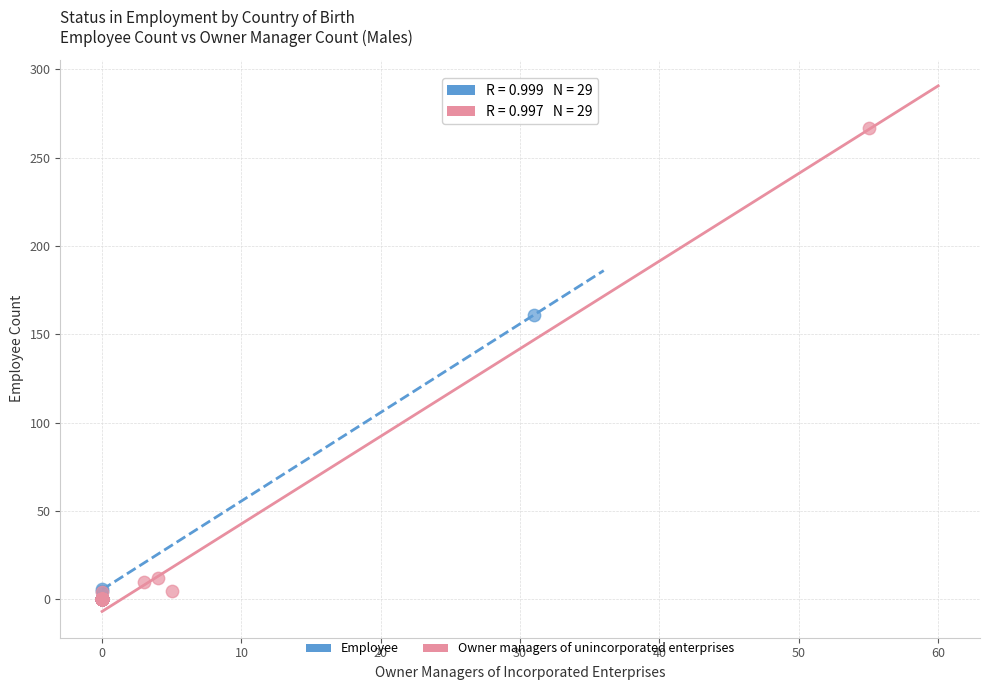

Which series reaches the maximum Y coordinate?

Owner managers of unincorporated enterprises